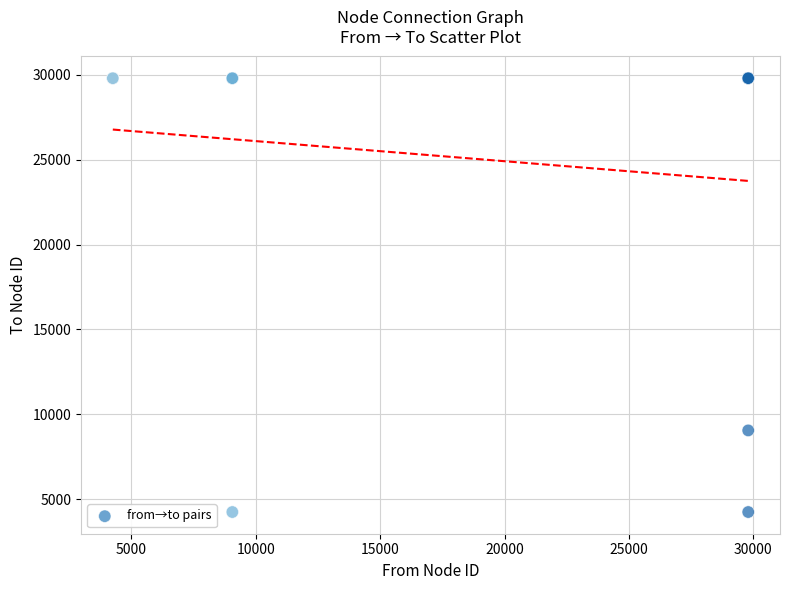

What Y value in the scatter plot is closest to 17022?

9055